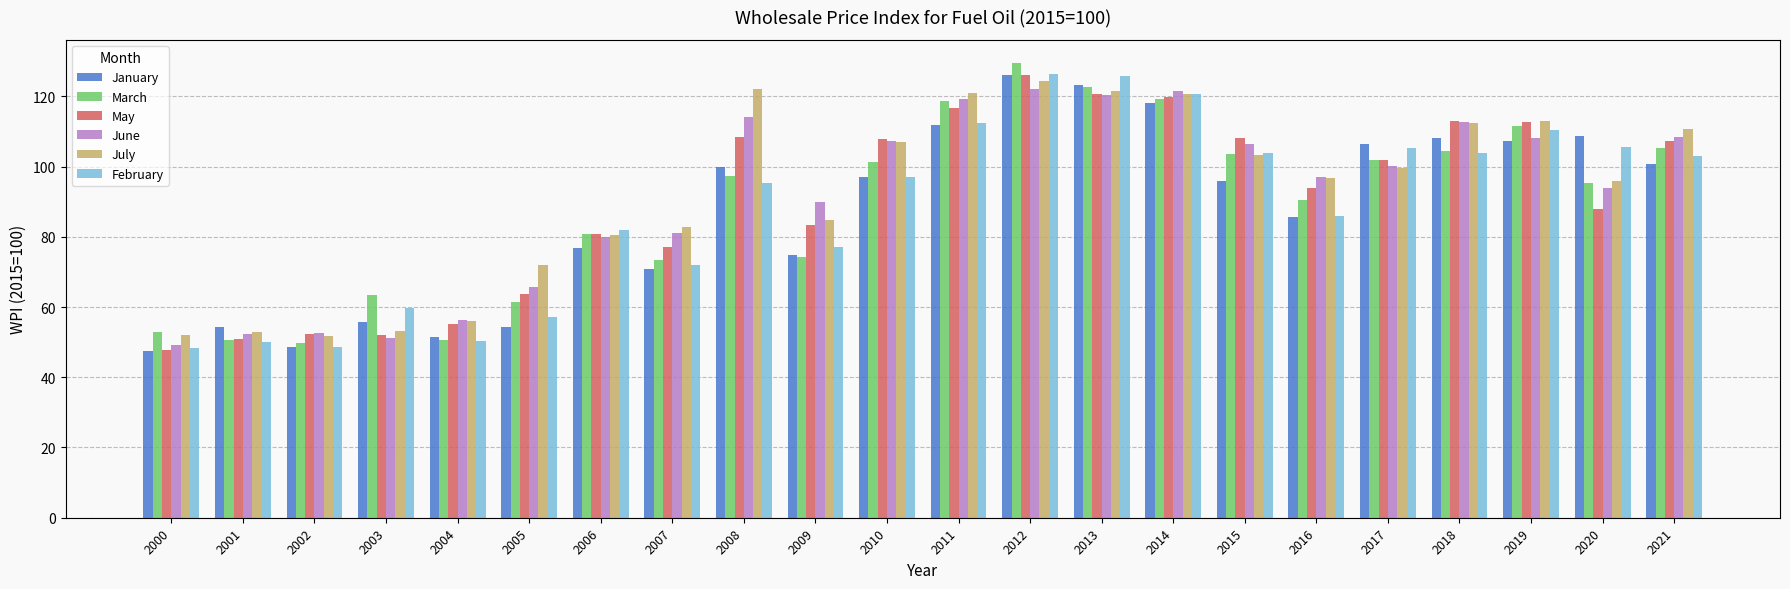

What is the approximate value of June at 2021?

108.5